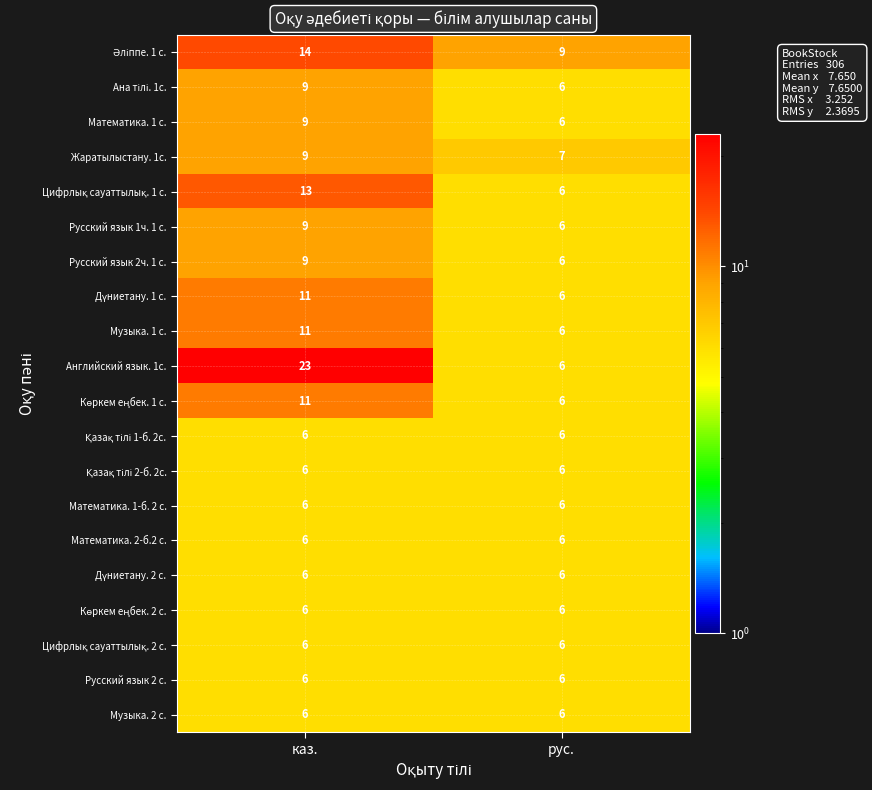

What is the minimum value for Жаратылыстану. 1с.?

7